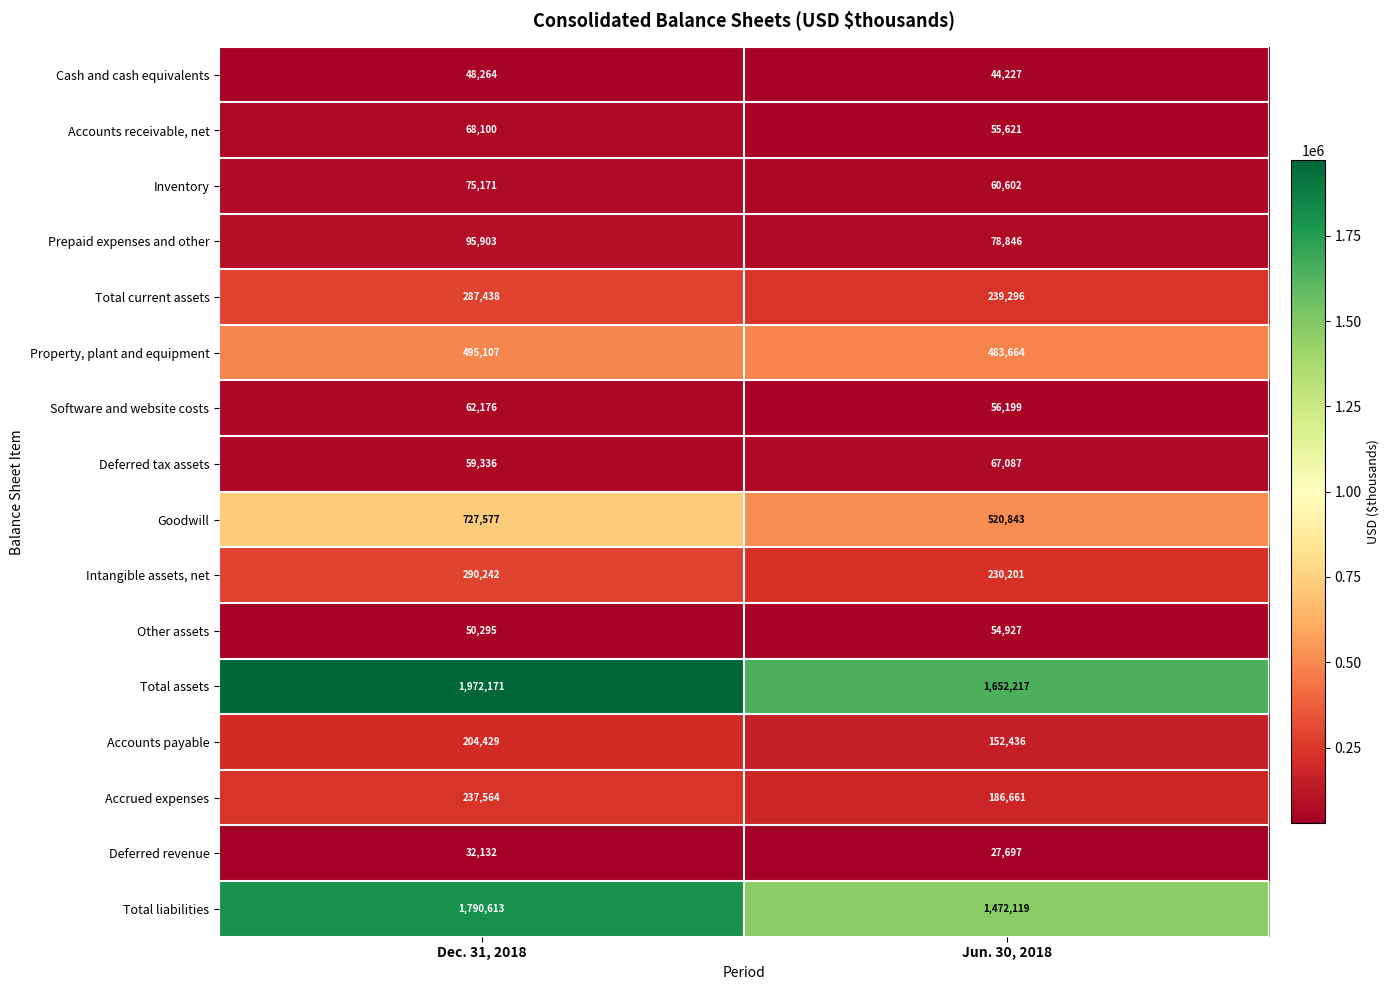

At which category does the chart reach its peak across all series?

Dec. 31, 2018